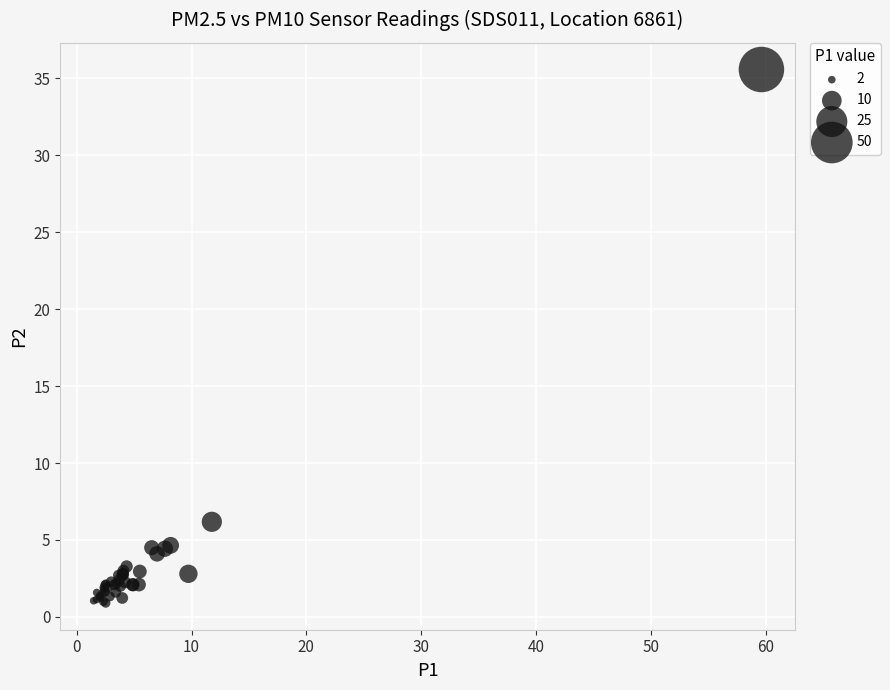

What Y value in the scatter plot is closest to 18?

6.2